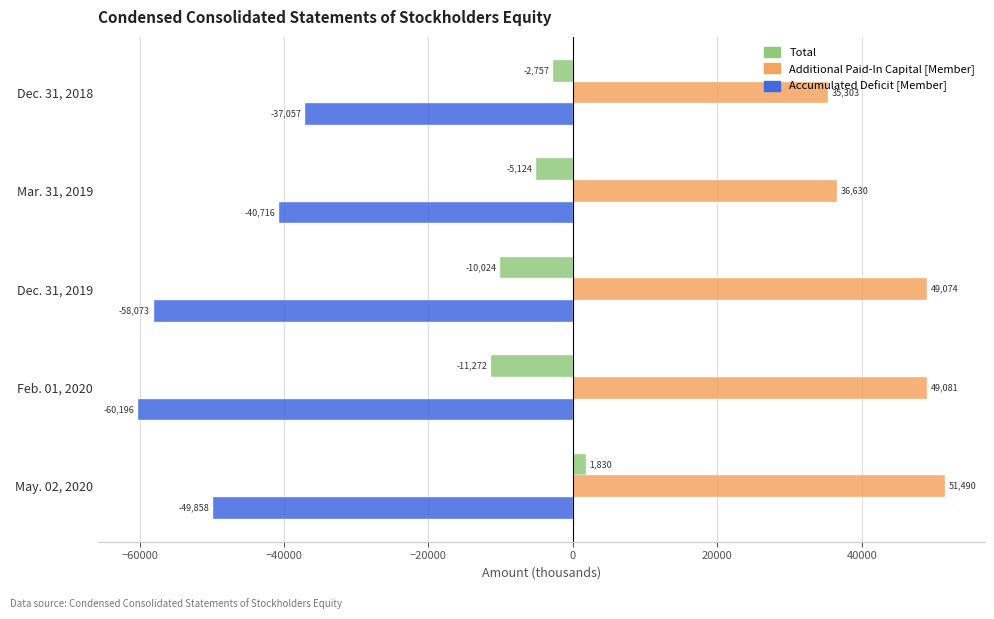

How many data points does each series have?

5